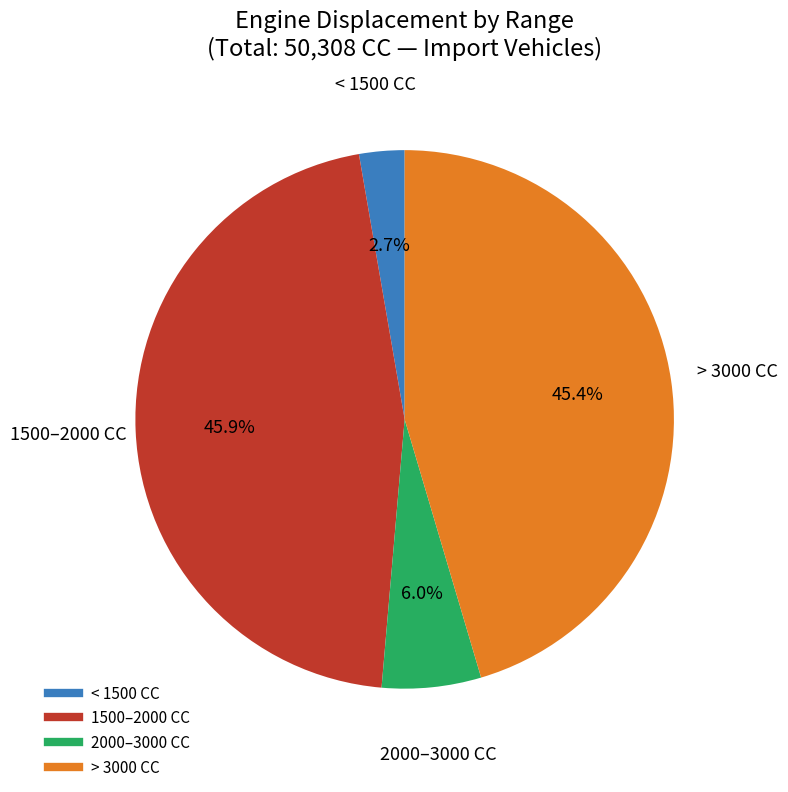

Is there any slice that represents more than half of the pie?

No